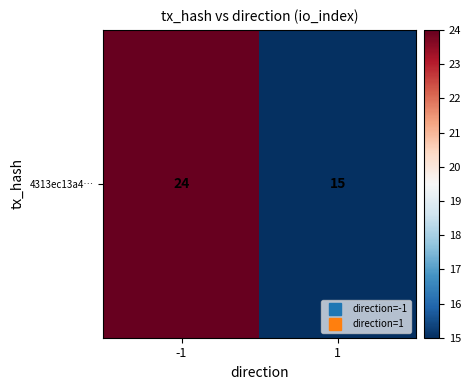

Reading left to right, extract all data points from this chart.

-1=24	1=15